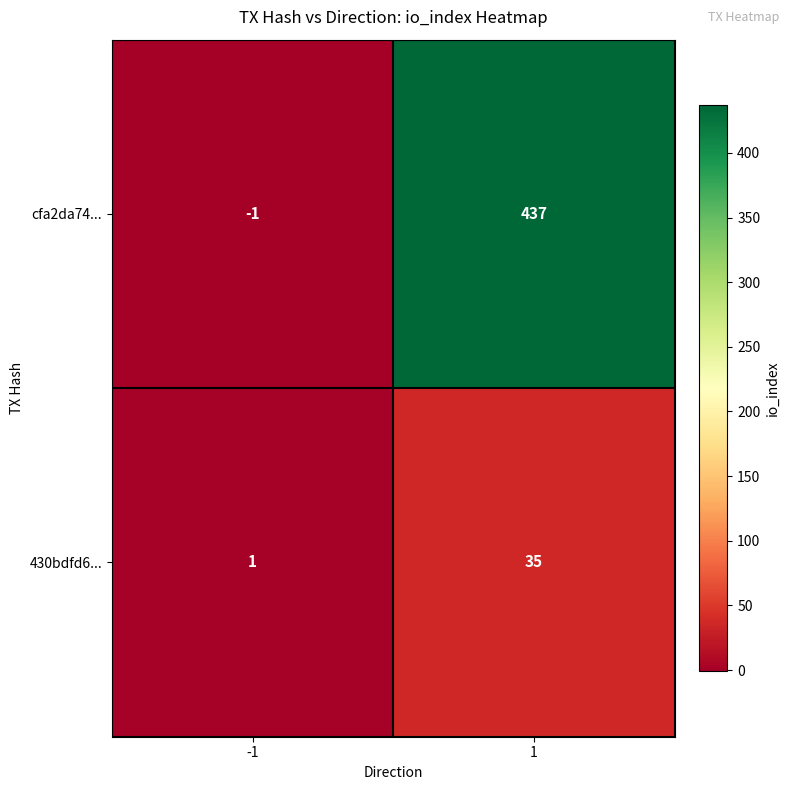

What is the difference between the maximum and minimum values in the 430bdfd6... series?

34